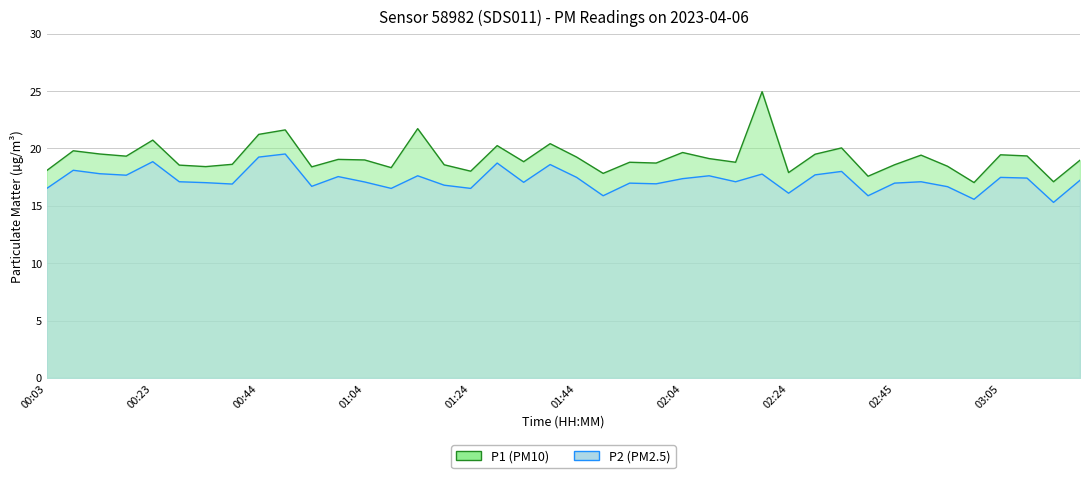

Reading left to right, what are all the values shown in this chart?

P1: 00:03=18.1	00:08=19.8	00:13=19.5	00:18=19.3	00:23=20.7	00:28=18.6	00:34=18.4	00:39=18.6	00:44=21.2	00:49=21.6	00:54=18.4	00:59=19.1	01:04=19.0	01:09=18.3	01:14=21.7	01:19=18.6	01:24=18.0	01:29=20.2	01:34=18.9	01:39=20.4	01:44=19.2	01:49=17.8	01:54=18.8	01:59=18.7	02:04=19.6	02:09=19.1	02:14=18.8	02:19=24.9	02:24=17.9	02:29=19.5	02:34=20.1	02:39=17.6	02:45=18.6	02:50=19.4	02:55=18.4	03:00=17.0	03:05=19.4	03:10=19.4	03:15=17.1	03:20=19.0
P2: 00:03=16.5	00:08=18.1	00:13=17.8	00:18=17.7	00:23=18.9	00:28=17.1	00:34=17.0	00:39=16.9	00:44=19.2	00:49=19.5	00:54=16.7	00:59=17.6	01:04=17.1	01:09=16.5	01:14=17.6	01:19=16.8	01:24=16.5	01:29=18.7	01:34=17.1	01:39=18.6	01:44=17.5	01:49=15.9	01:54=17.0	01:59=16.9	02:04=17.4	02:09=17.6	02:14=17.1	02:19=17.8	02:24=16.1	02:29=17.7	02:34=18.0	02:39=15.9	02:45=17.0	02:50=17.1	02:55=16.7	03:00=15.6	03:05=17.5	03:10=17.4	03:15=15.3	03:20=17.2